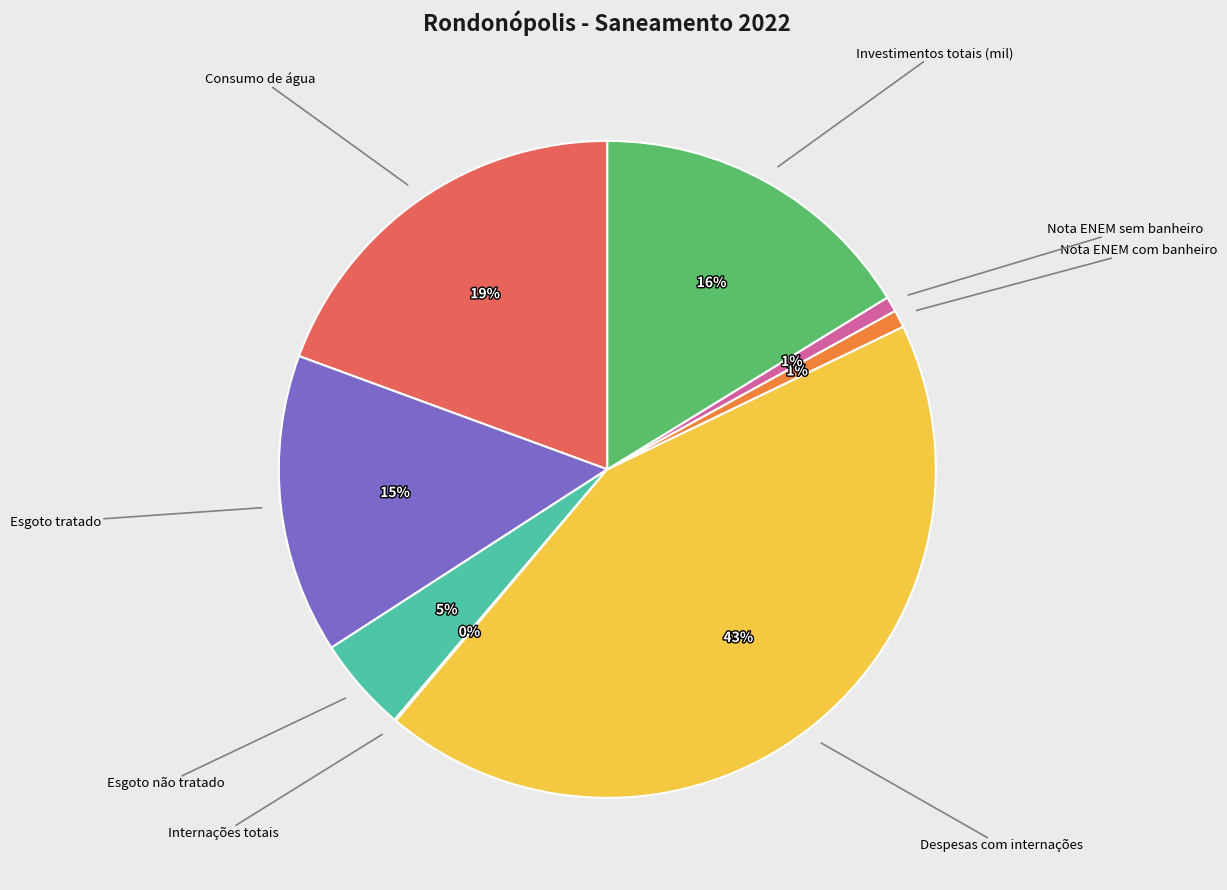

To the nearest percent, what is the difference between the largest and smallest slice percentages?

43%